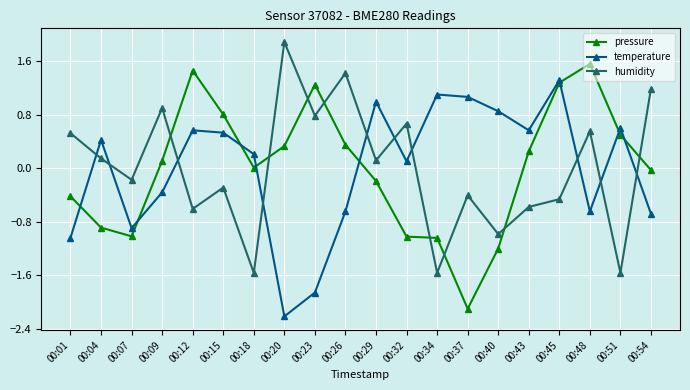

Which label corresponds to the smallest value in the chart?

00:20